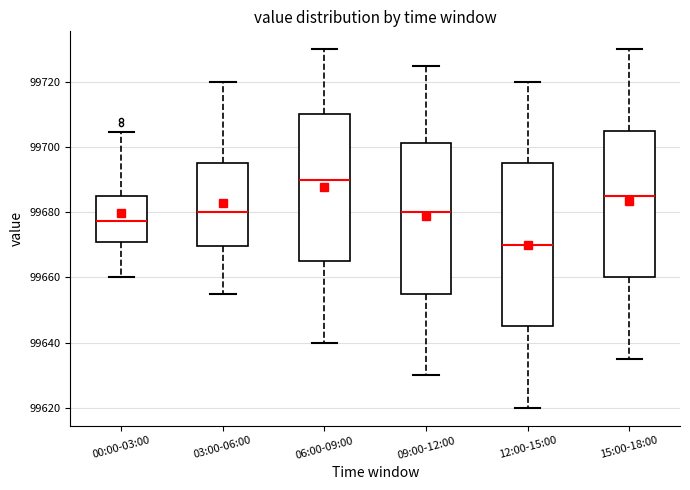

Which box is the tallest, from its lower edge to its upper edge?

12:00-15:00